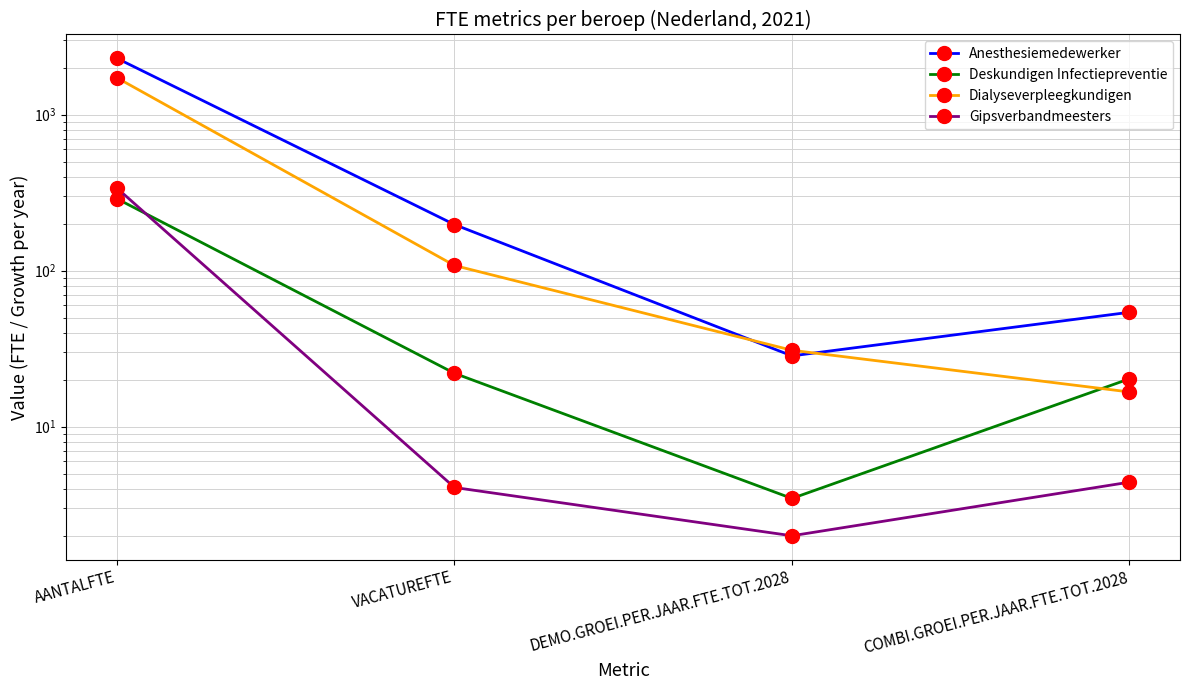

How many data points in Dialyseverpleegkundigen are less than 107?

2